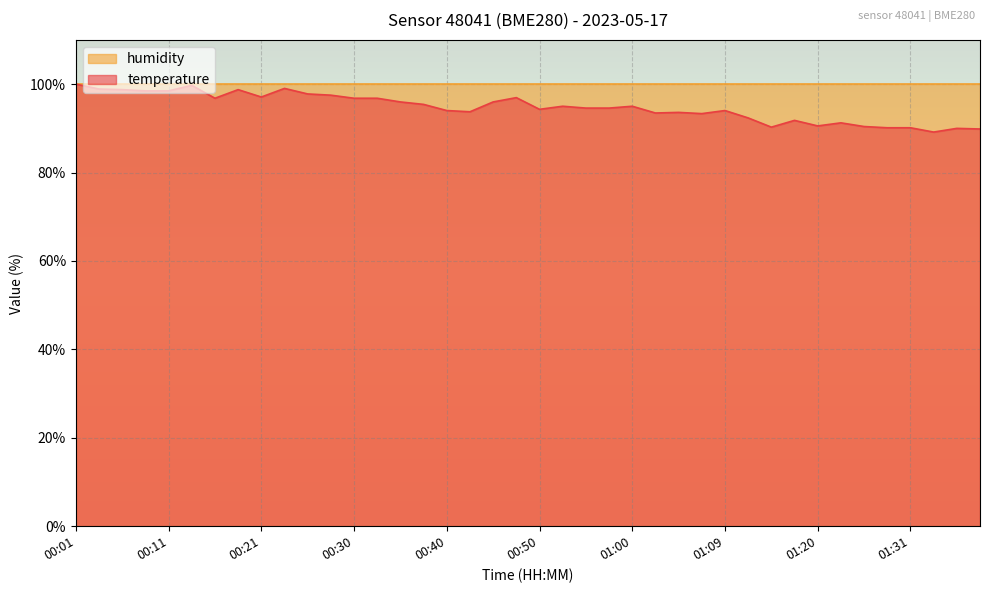

What is the value of the 5th point from the left?

98.5